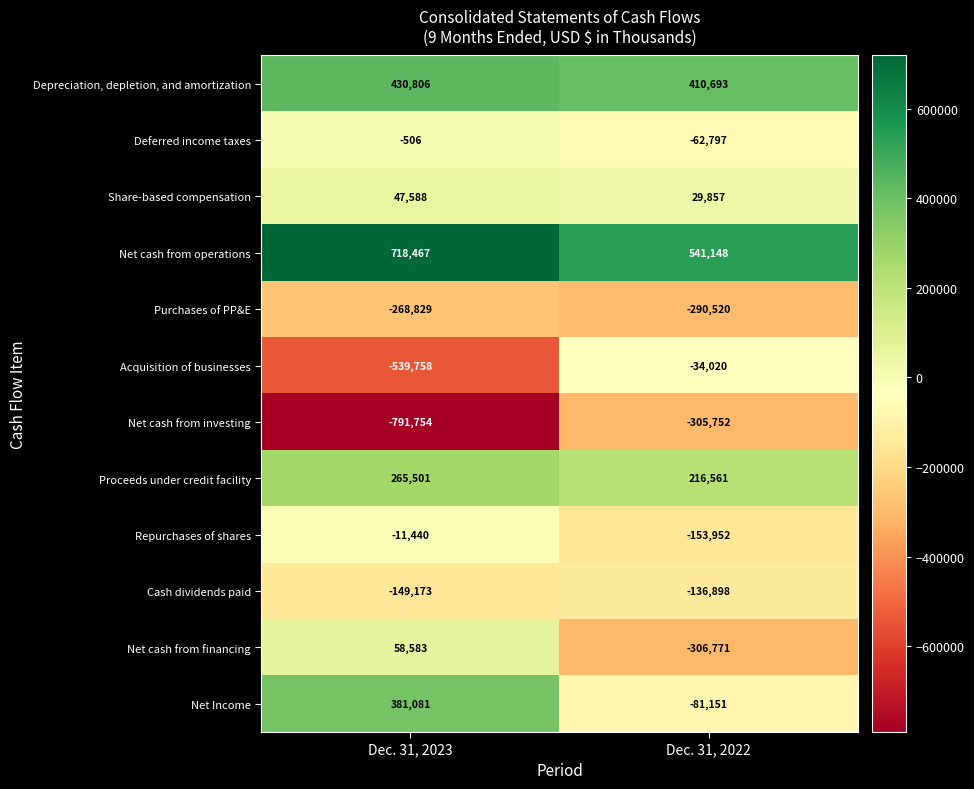

What is the minimum value shown in the chart?

-791754